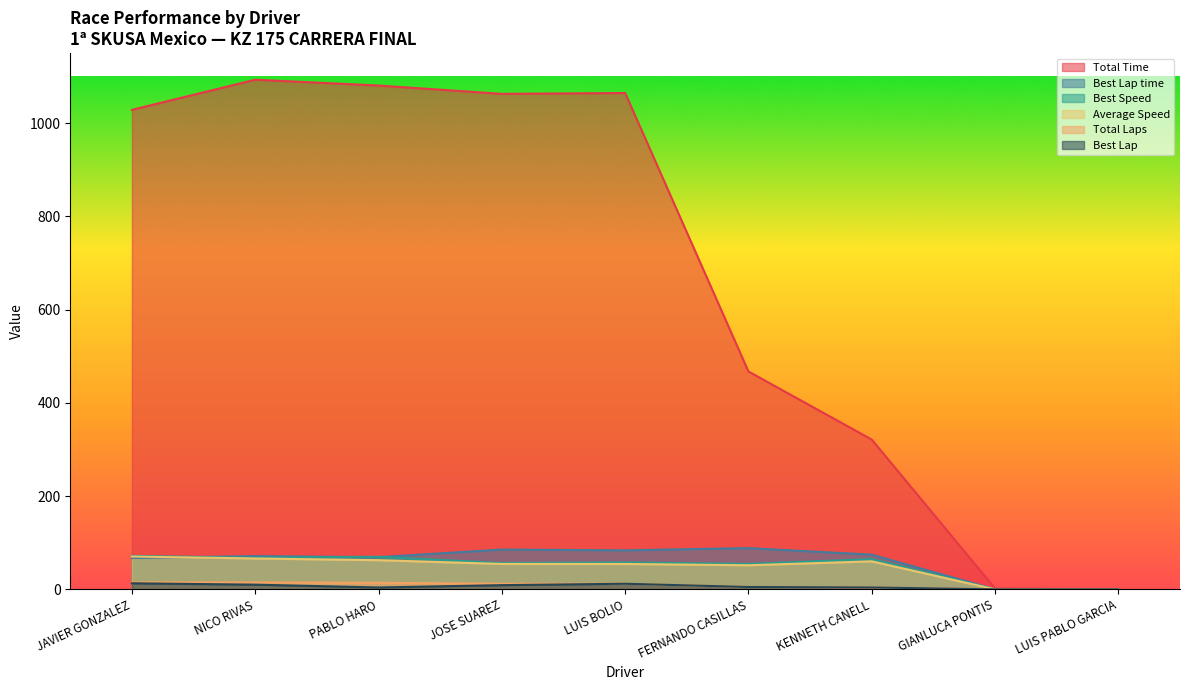

What is the total value across all series at JAVIER GONZALEZ?

1265.7